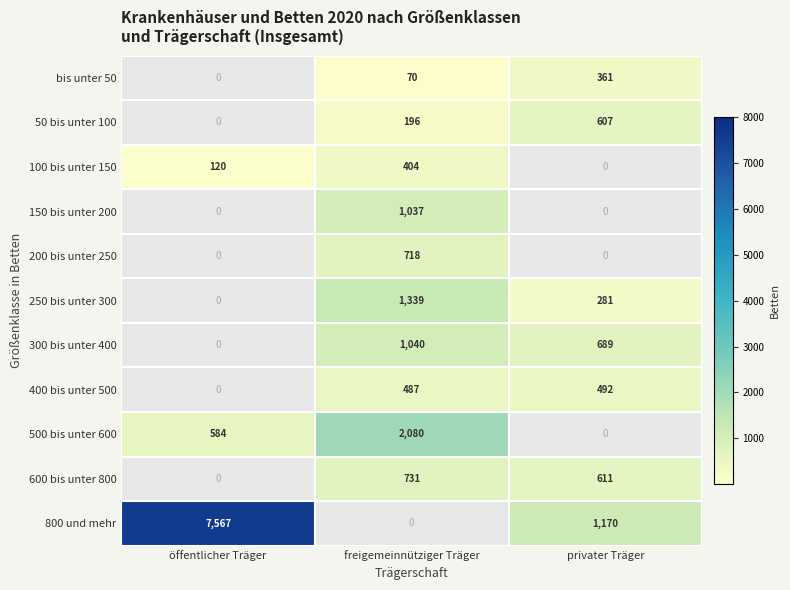

What is the average value of the 800 und mehr series?

2912